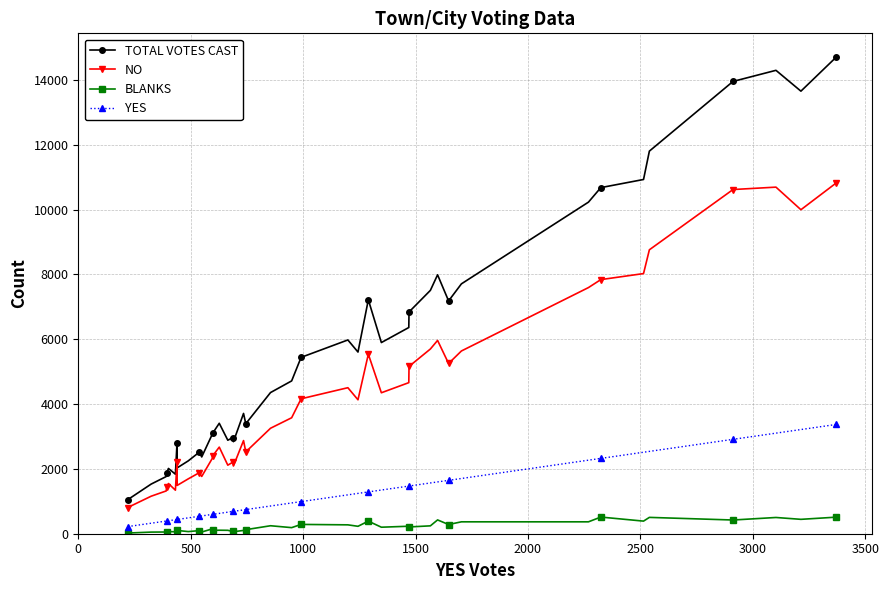

True or false: TOTAL VOTES CAST has more than 2 interior local peaks.

True